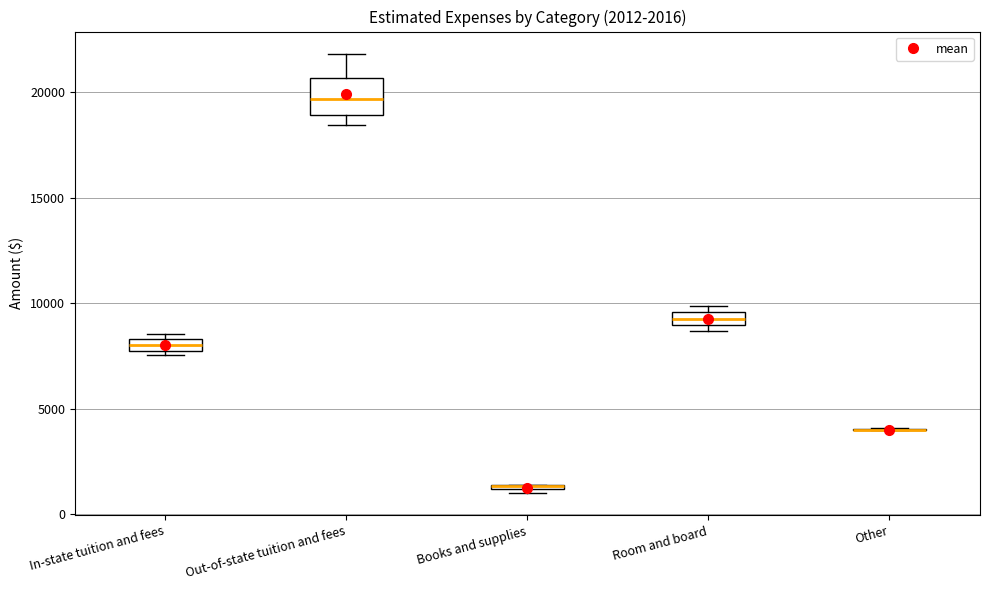

Which box is the tallest, from its lower edge to its upper edge?

Out-of-state tuition and fees